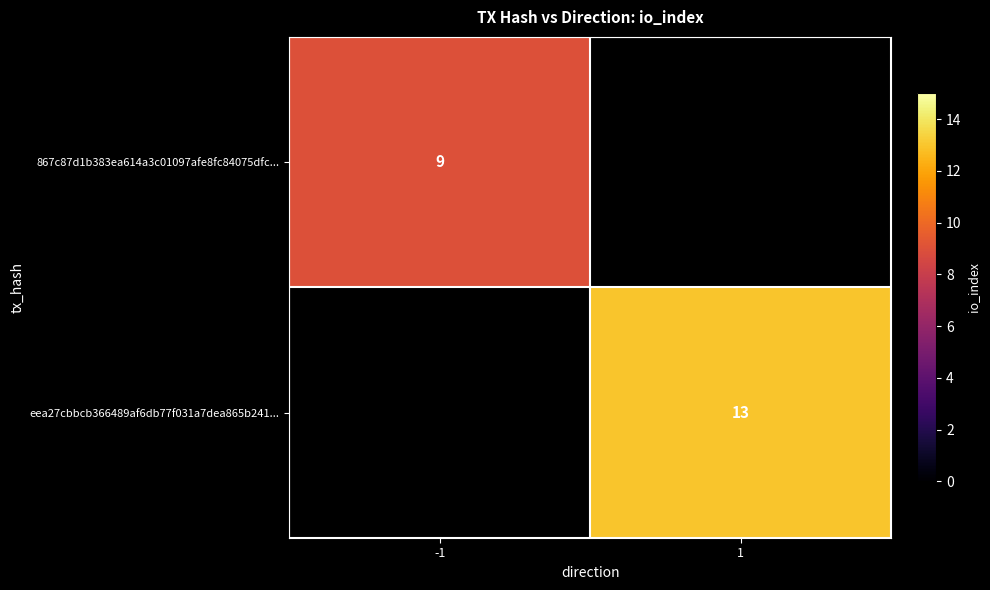

What is the minimum value shown in the chart?

9.0